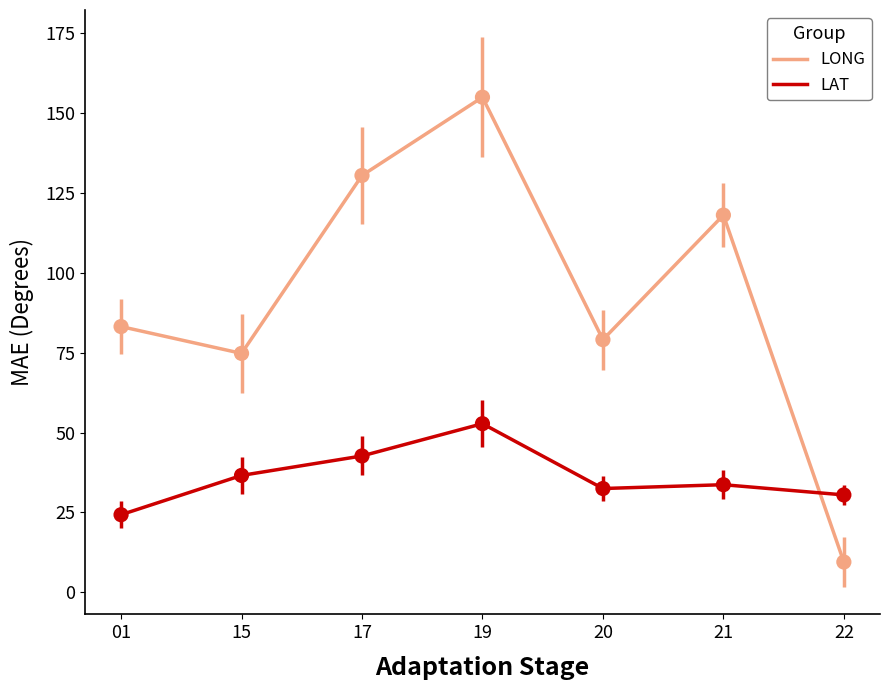

At how many categories does at least one series exceed 103?

3